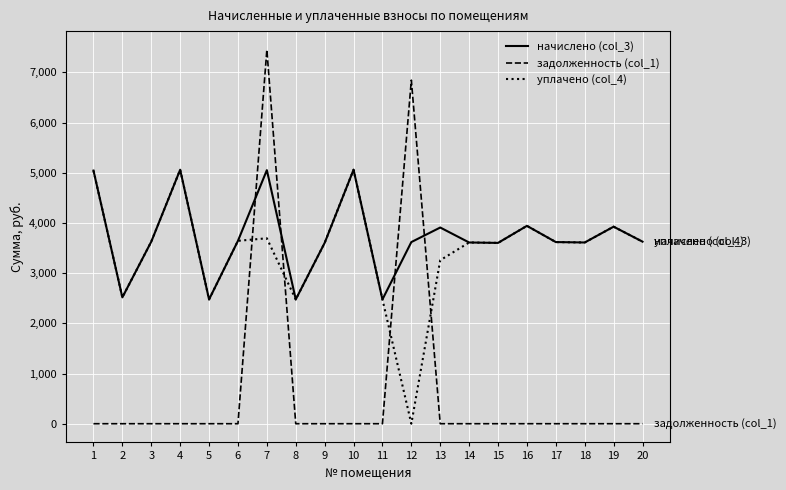

What is the spread (max minus min) of values at 4?

5059.1